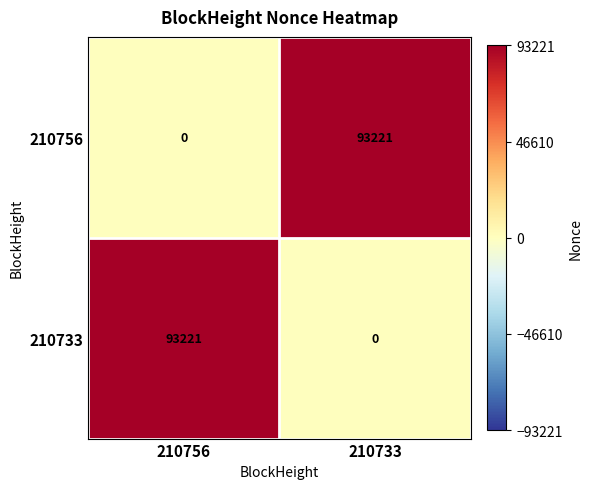

Reading left to right, list all the values displayed in this chart.

210756: 0	93221
210733: 93221	0